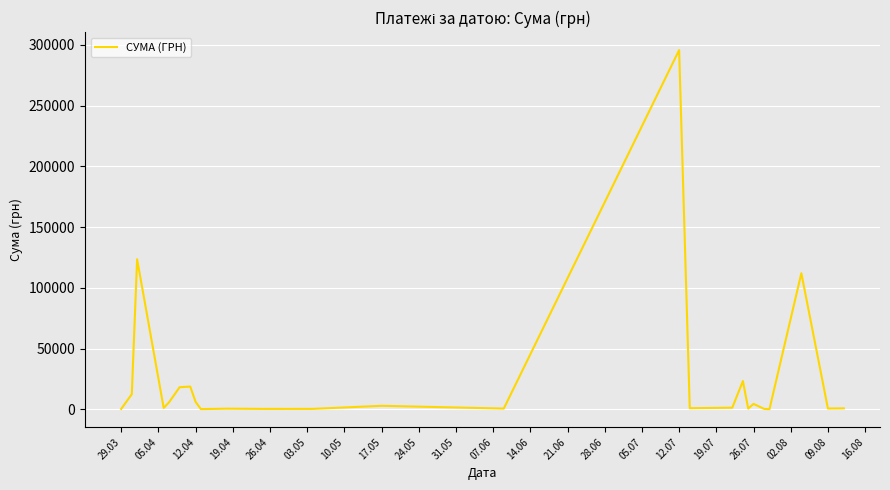

What is the maximum value shown in the chart?

295638.6